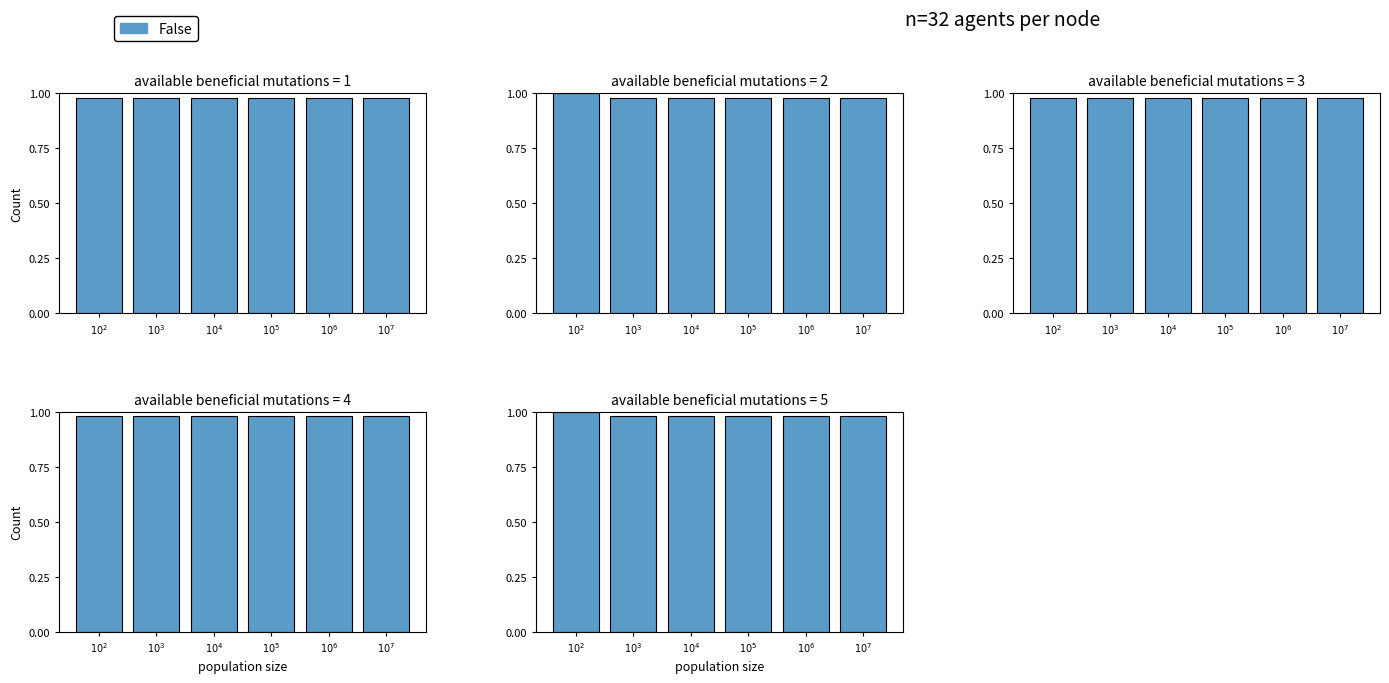

Is it true that the value at $10^5$ is 0.4?

False